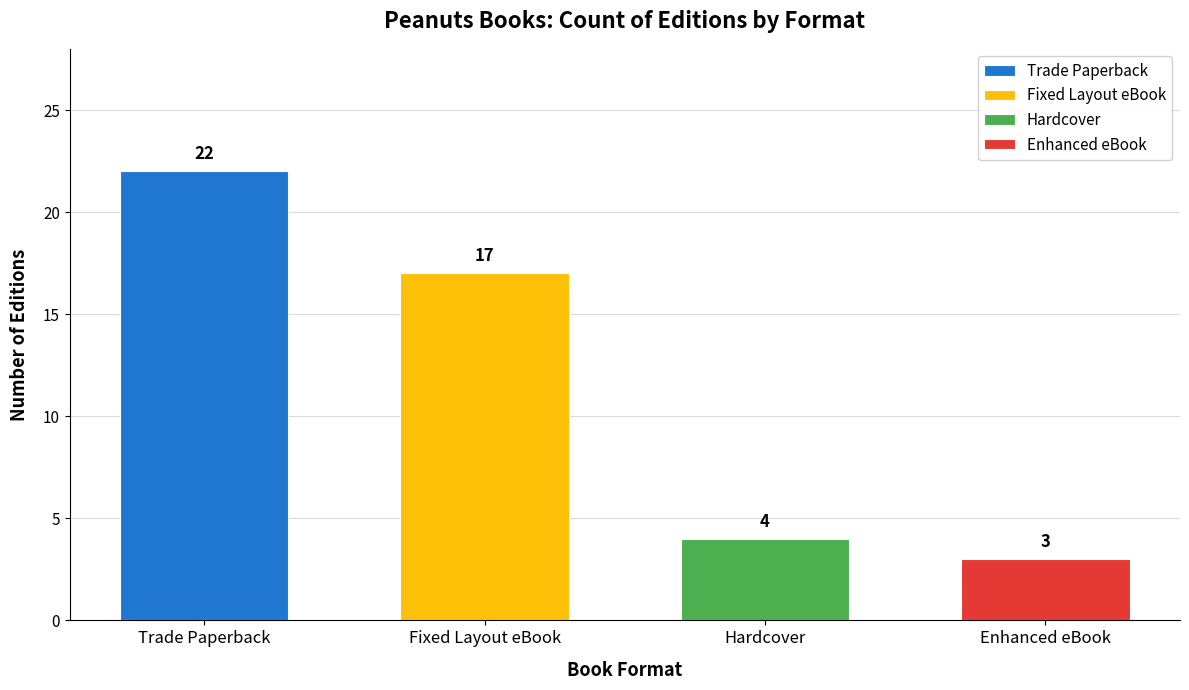

At which category does the chart reach its peak across all series?

Trade Paperback